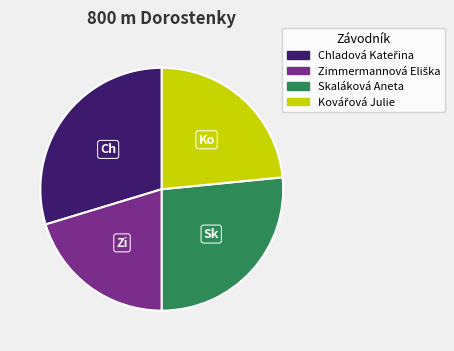

Does any single category account for the majority?

No